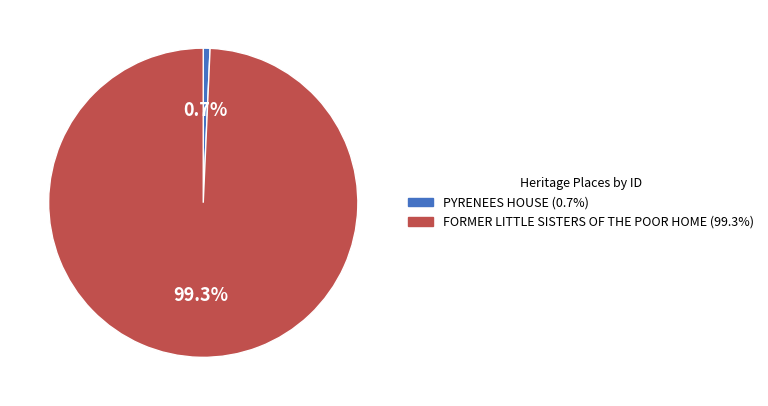

True or false: FORMER LITTLE SISTERS OF THE POOR HOME accounts for 90% of the total.

False